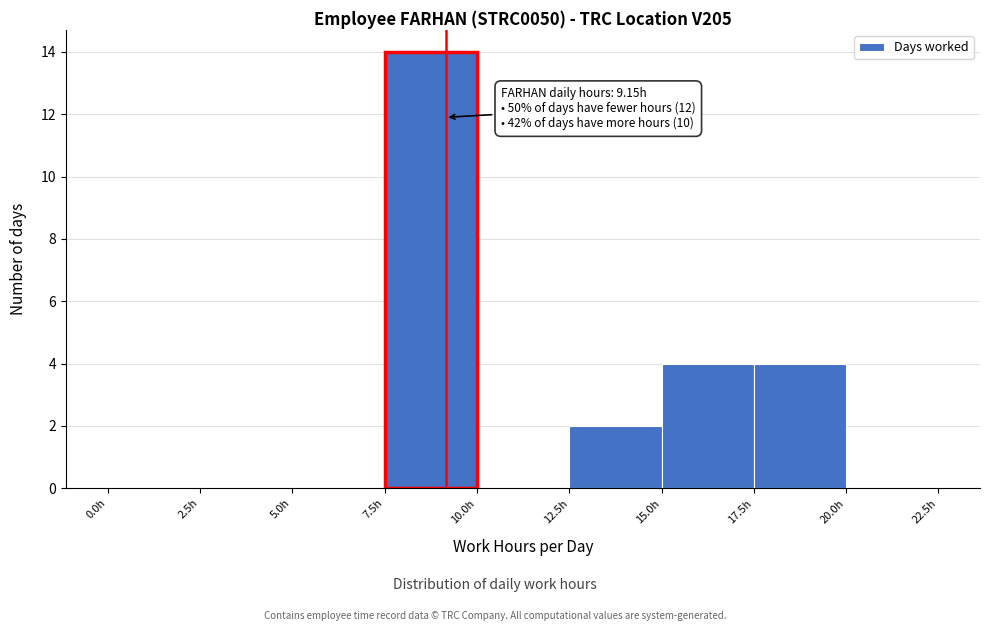

Over which range of the x-axis is the bar tallest?

7.5 to 10.0